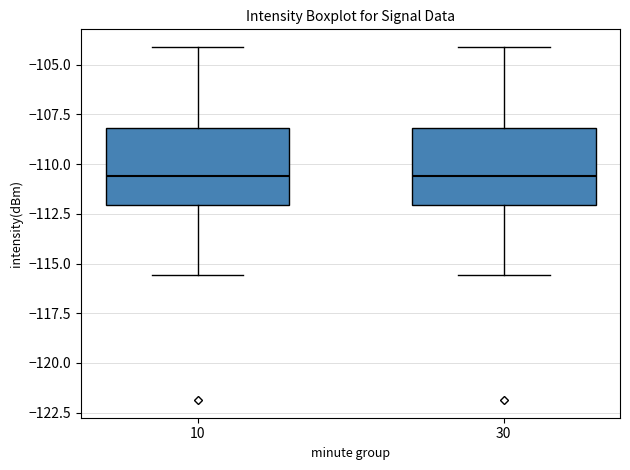

Reading left to right, transcribe this box plot: for each box, give where its median line is, the range the box spans, and where its two whiskers end, as read against the y-axis. The values are not printed on the chart, so give them approximately, as read against the axis.

10: median -110.5, box -112.0 to -108.0, whiskers -115.5 to -104.0
30: median -110.5, box -112.0 to -108.0, whiskers -115.5 to -104.0